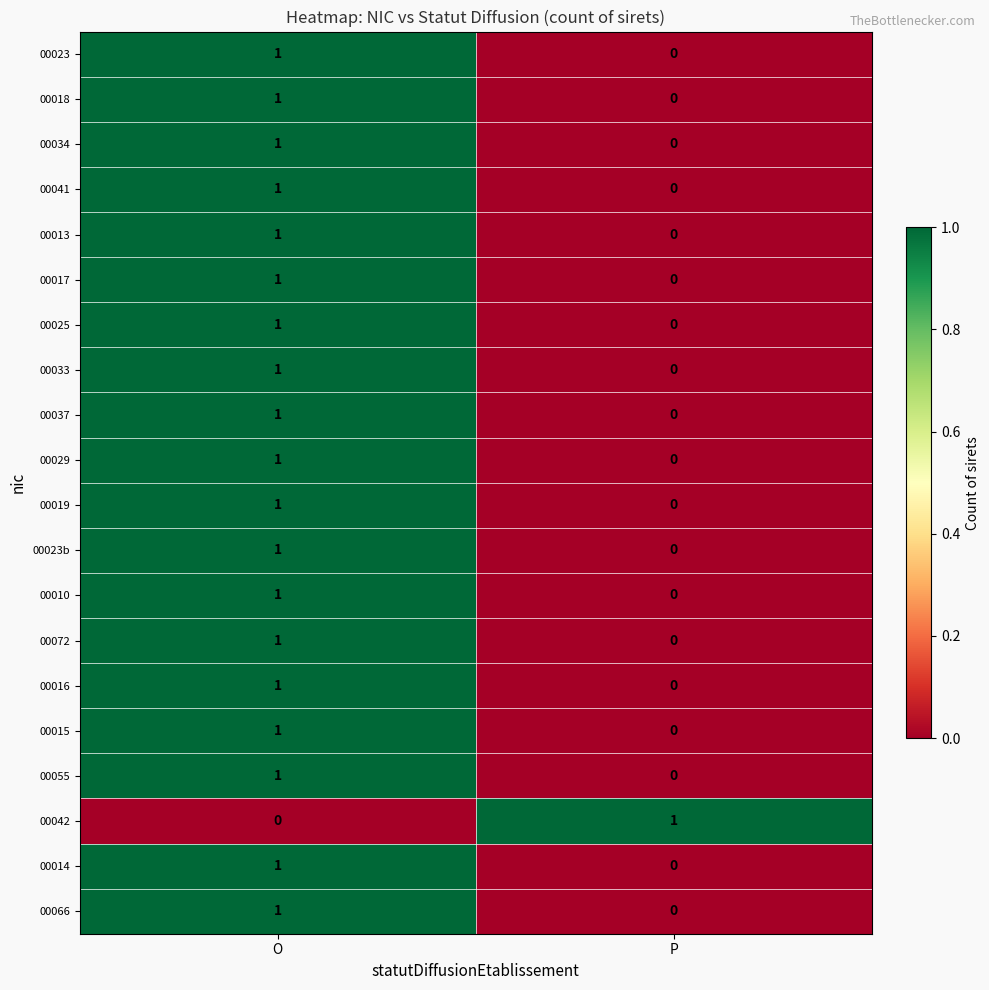

Rank the categories by 00017 value from highest to lowest.

O, P